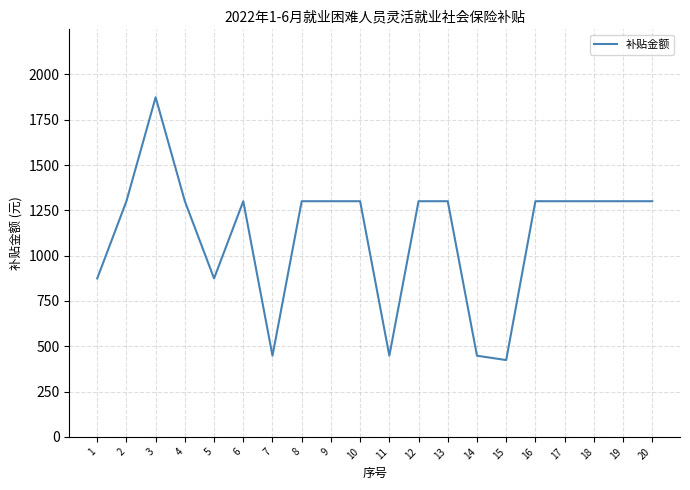

Read the value at 11.

447.9